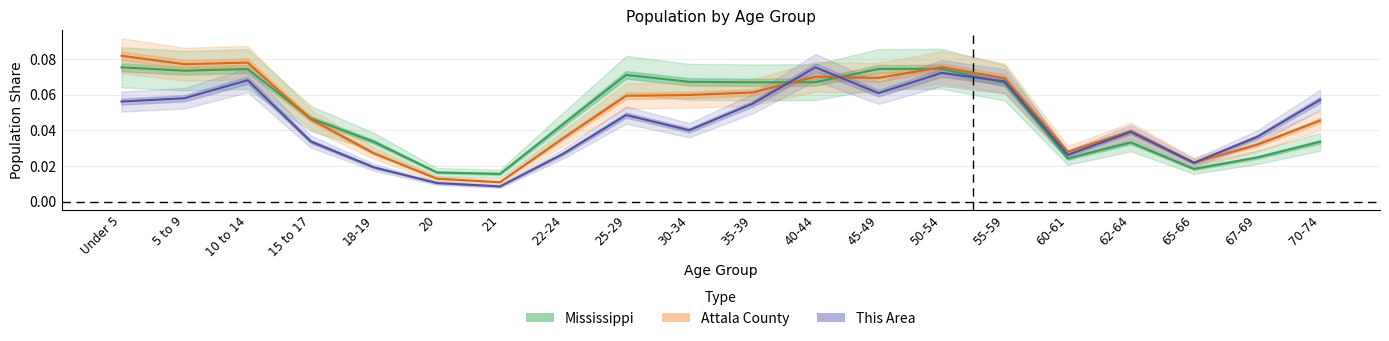

What is the difference between the maximum and minimum values in the Attala County series?

0.1